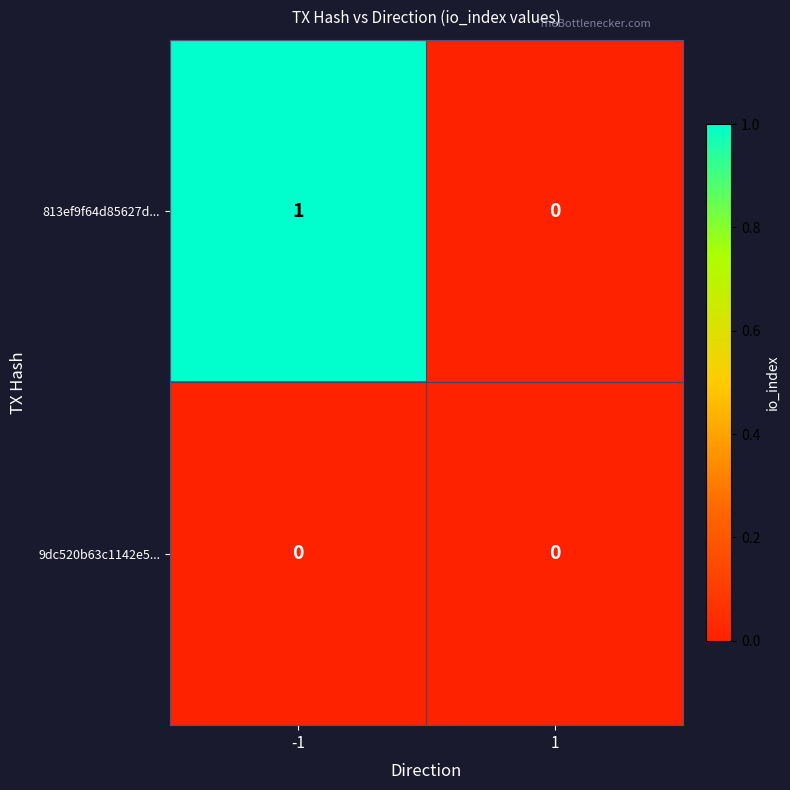

Which series has the largest total across all categories?

813ef9f64d85627d...